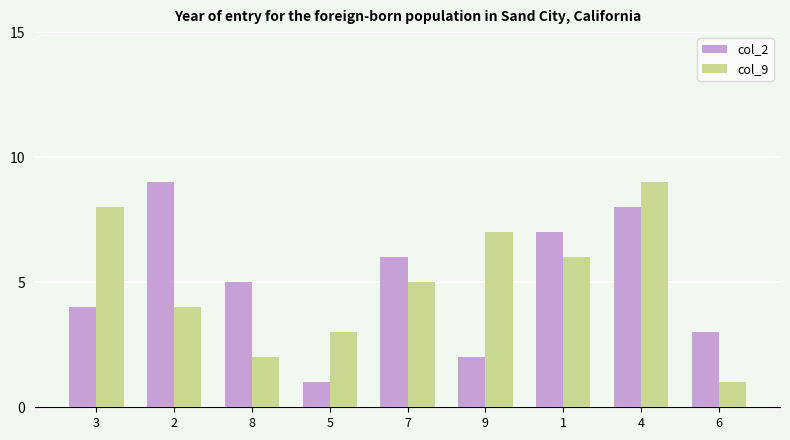

The col_9 series shows 4 at 2. True or false?

True